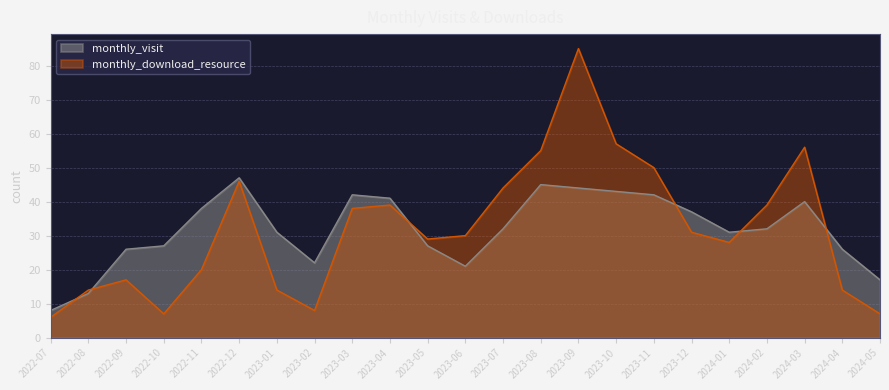

Does the chart have visible grid lines?

Yes